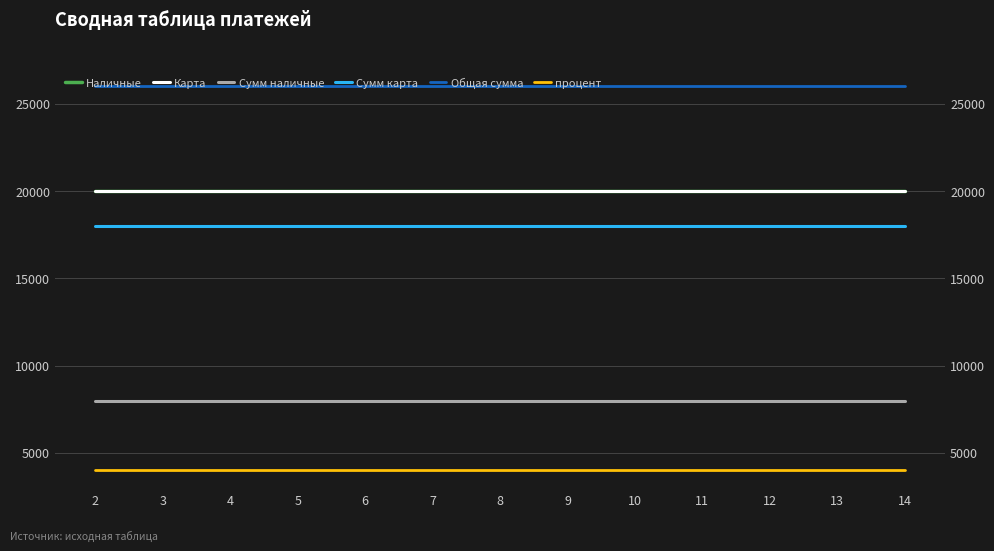

Is this an area chart (filled region under the line)?

No